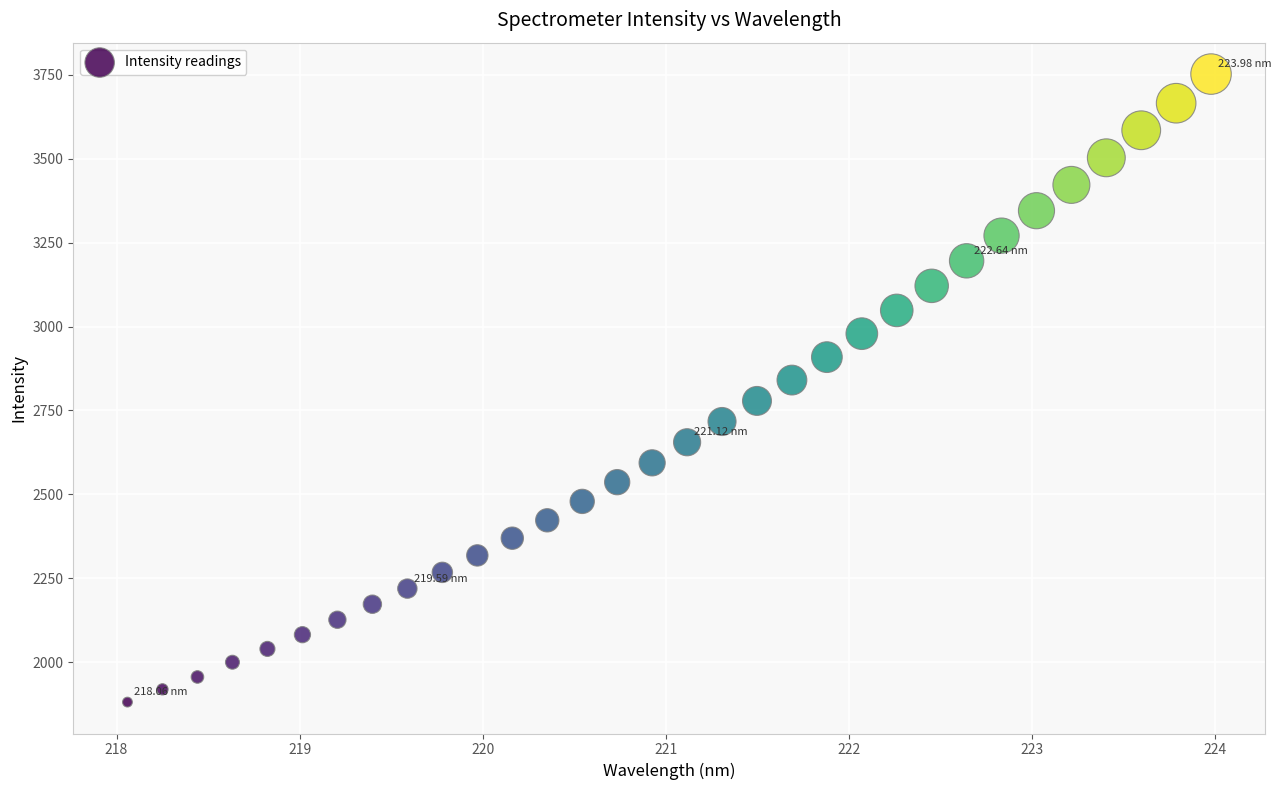

What is the range of Y values (max minus min)?

1869.3